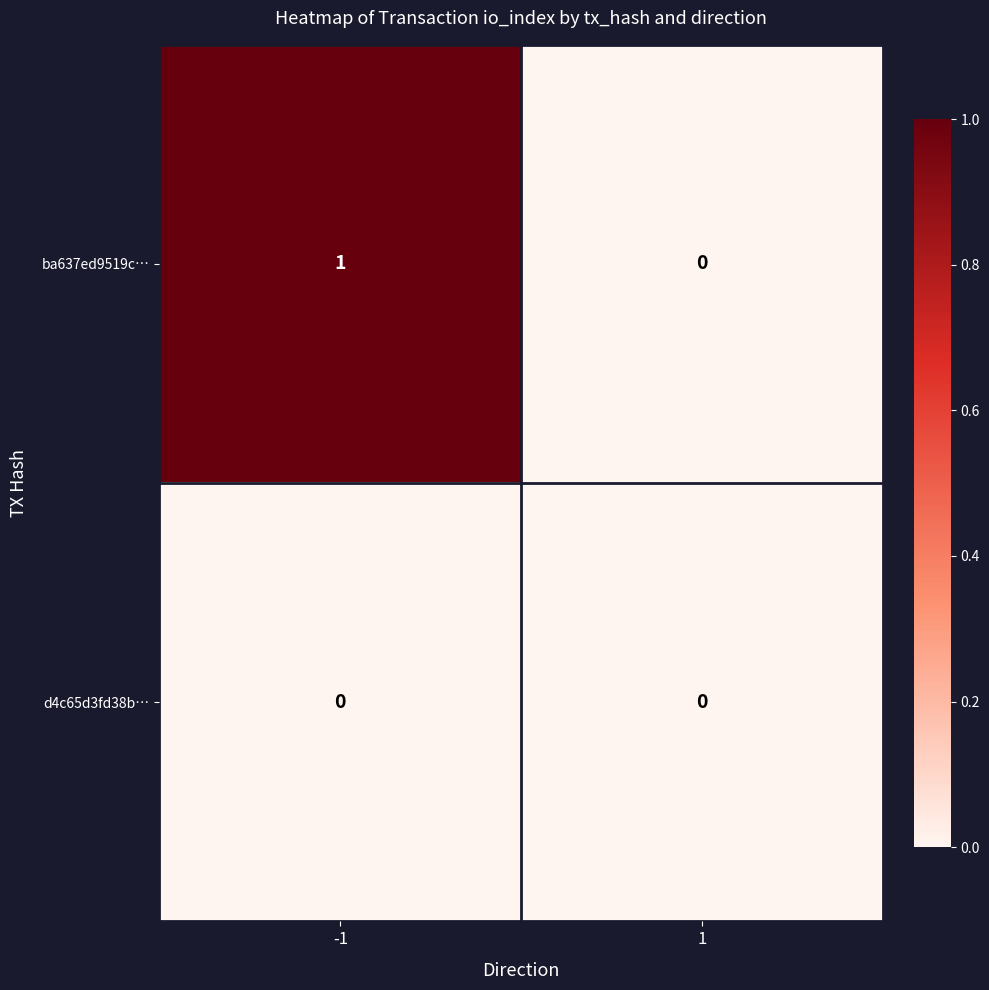

Is the value of d4c65d3fd38b… at 1 greater than the value of ba637ed9519c… at -1?

No